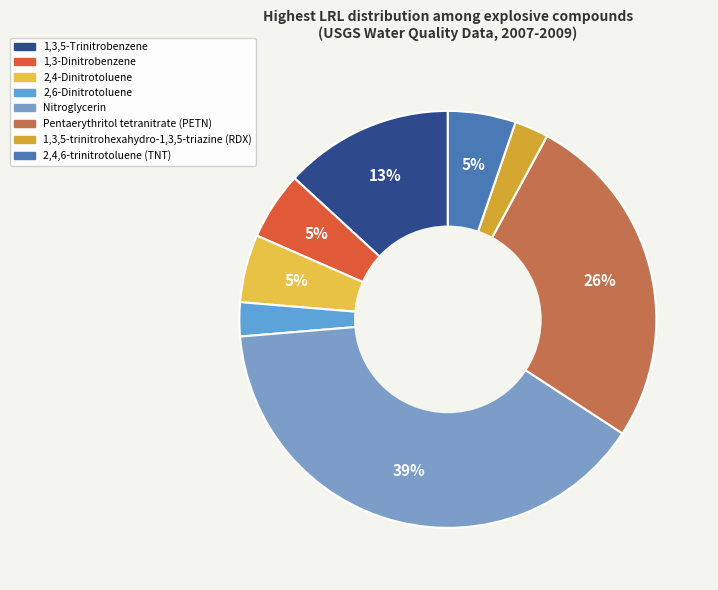

To the nearest percent, what is the combined percentage of 2,6-Dinitrotoluene and Nitroglycerin?

42%